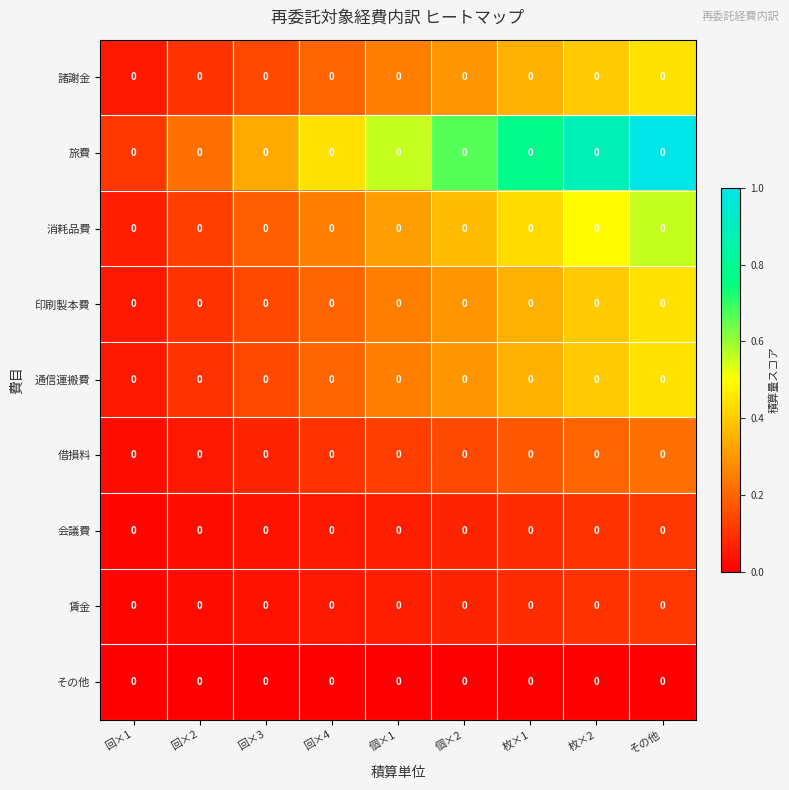

Which series changed the most between 回×4 and 個×1?

旅費